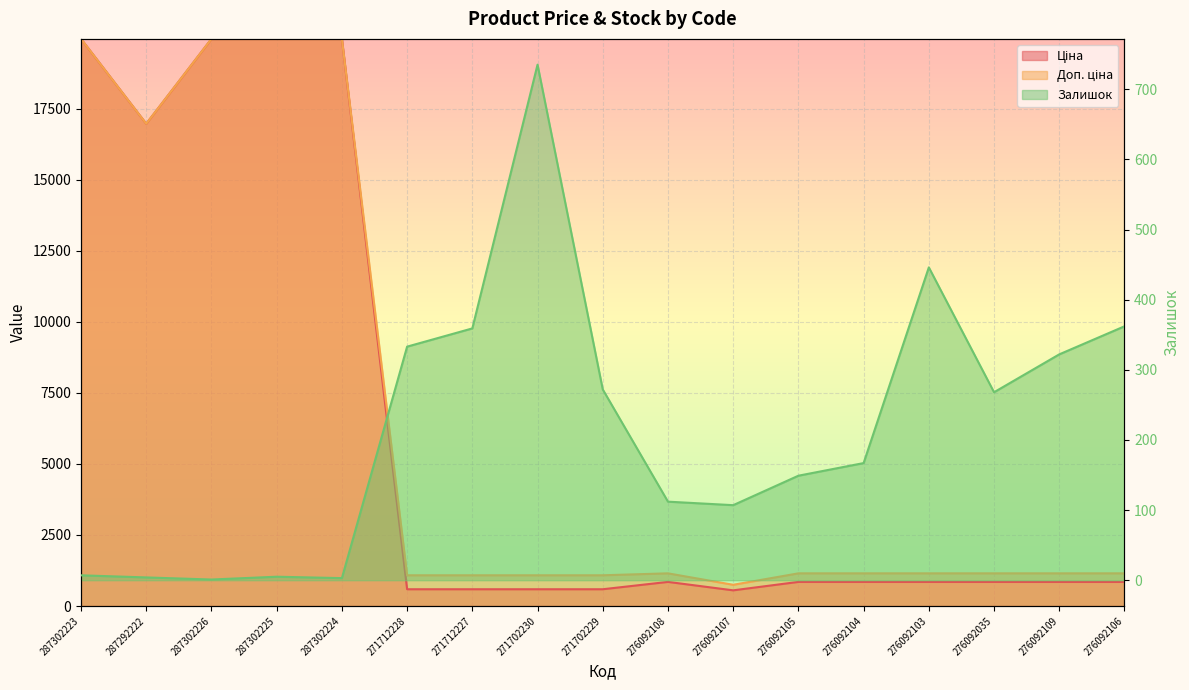

How many interior local valleys does the Залишок series have?

4